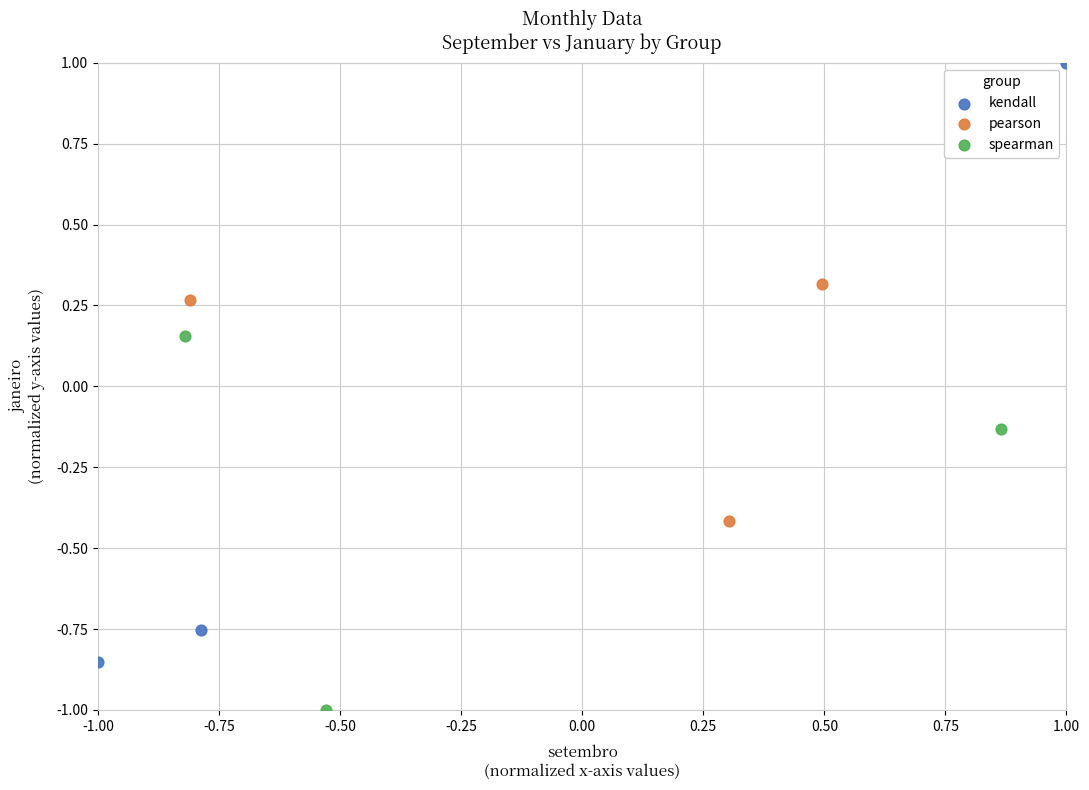

What are all the series names shown in the legend?

kendall, pearson, spearman